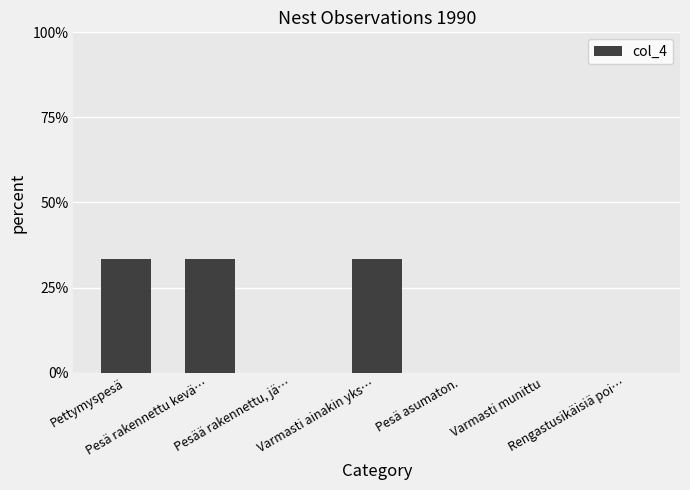

What is the maximum value shown in the chart?

33.3